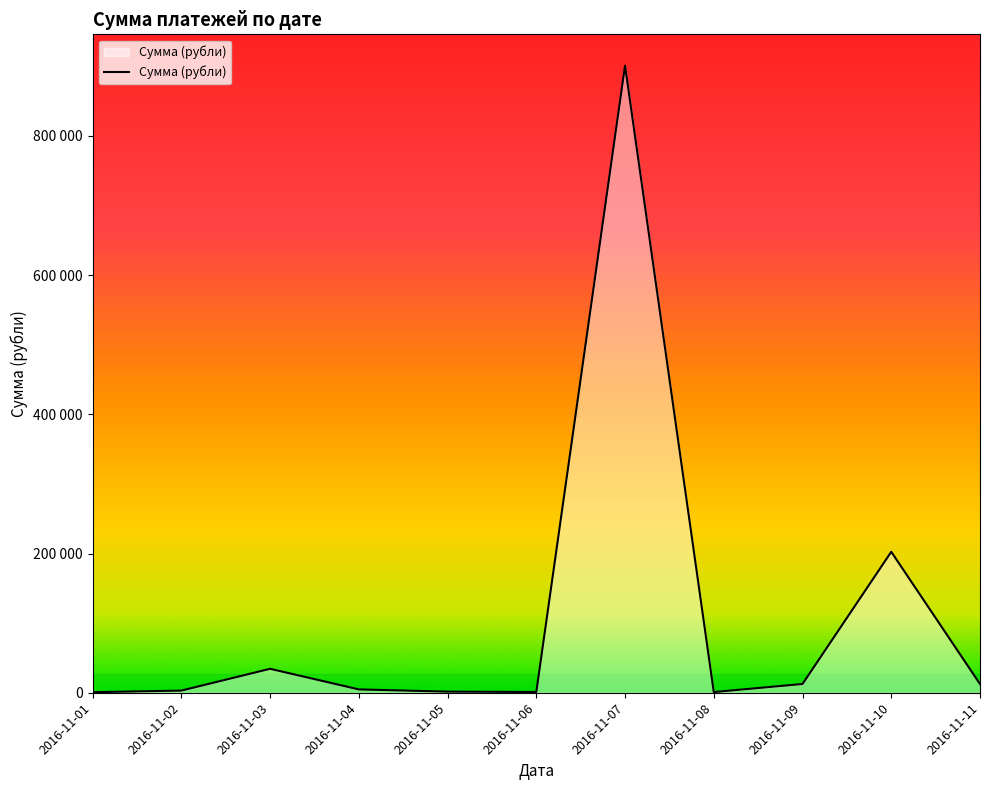

Which has a higher value, 2016-11-01 or 2016-11-11?

2016-11-11